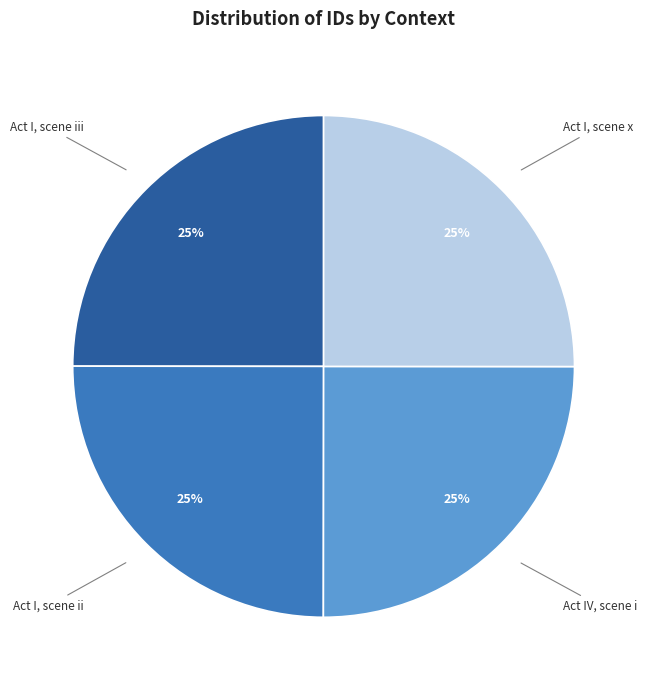

To the nearest percent, what is the average slice percentage?

25%